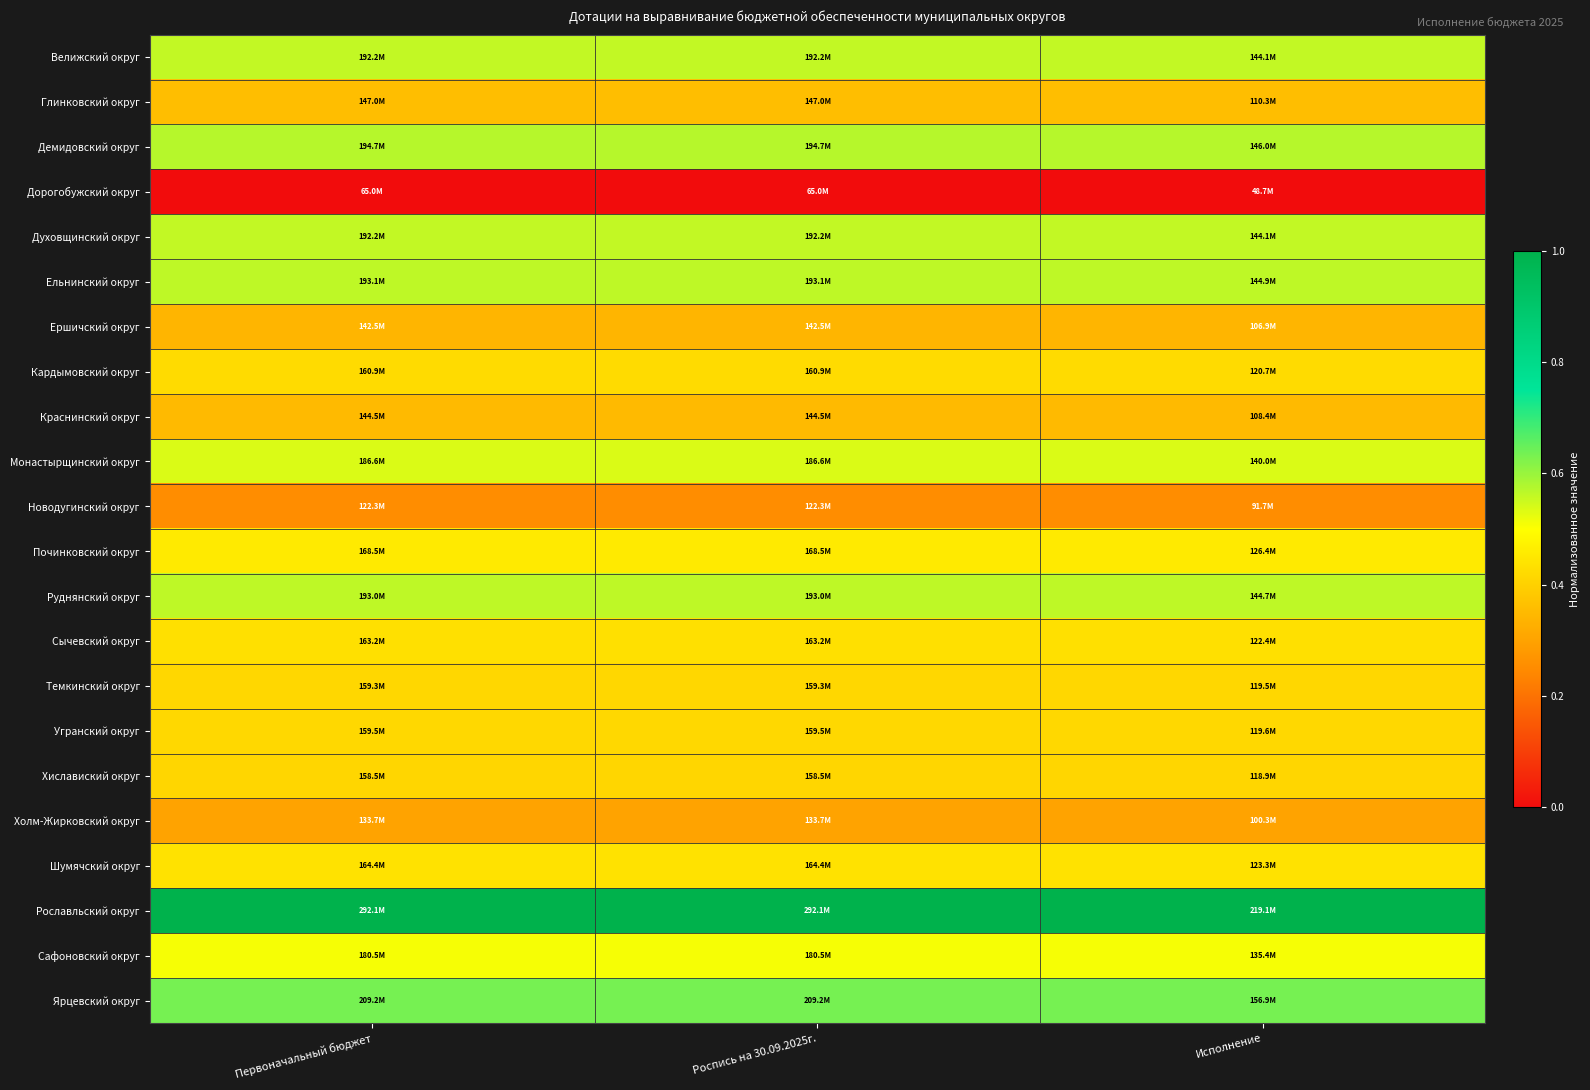

Reading left to right, list all the values displayed in this chart.

Велижский округ: Первоначальный бюджет=0.6	Роспись на 30.09.2025г.=0.6	Исполнение=0.6
Глинковский округ: Первоначальный бюджет=0.4	Роспись на 30.09.2025г.=0.4	Исполнение=0.4
Демидовский округ: Первоначальный бюджет=0.6	Роспись на 30.09.2025г.=0.6	Исполнение=0.6
Дорогобужский округ: Первоначальный бюджет=0.0	Роспись на 30.09.2025г.=0.0	Исполнение=0.0
Духовщинский округ: Первоначальный бюджет=0.6	Роспись на 30.09.2025г.=0.6	Исполнение=0.6
Ельнинский округ: Первоначальный бюджет=0.6	Роспись на 30.09.2025г.=0.6	Исполнение=0.6
Ершичский округ: Первоначальный бюджет=0.3	Роспись на 30.09.2025г.=0.3	Исполнение=0.3
Кардымовский округ: Первоначальный бюджет=0.4	Роспись на 30.09.2025г.=0.4	Исполнение=0.4
Краснинский округ: Первоначальный бюджет=0.4	Роспись на 30.09.2025г.=0.4	Исполнение=0.4
Монастырщинский округ: Первоначальный бюджет=0.5	Роспись на 30.09.2025г.=0.5	Исполнение=0.5
Новодугинский округ: Первоначальный бюджет=0.3	Роспись на 30.09.2025г.=0.3	Исполнение=0.3
Починковский округ: Первоначальный бюджет=0.5	Роспись на 30.09.2025г.=0.5	Исполнение=0.5
Руднянский округ: Первоначальный бюджет=0.6	Роспись на 30.09.2025г.=0.6	Исполнение=0.6
Сычевский округ: Первоначальный бюджет=0.4	Роспись на 30.09.2025г.=0.4	Исполнение=0.4
Темкинский округ: Первоначальный бюджет=0.4	Роспись на 30.09.2025г.=0.4	Исполнение=0.4
Угранский округ: Первоначальный бюджет=0.4	Роспись на 30.09.2025г.=0.4	Исполнение=0.4
Хиславиский округ: Первоначальный бюджет=0.4	Роспись на 30.09.2025г.=0.4	Исполнение=0.4
Холм-Жирковский округ: Первоначальный бюджет=0.3	Роспись на 30.09.2025г.=0.3	Исполнение=0.3
Шумячский округ: Первоначальный бюджет=0.4	Роспись на 30.09.2025г.=0.4	Исполнение=0.4
Рославльский округ: Первоначальный бюджет=1.0	Роспись на 30.09.2025г.=1.0	Исполнение=1.0
Сафоновский округ: Первоначальный бюджет=0.5	Роспись на 30.09.2025г.=0.5	Исполнение=0.5
Ярцевский округ: Первоначальный бюджет=0.6	Роспись на 30.09.2025г.=0.6	Исполнение=0.6